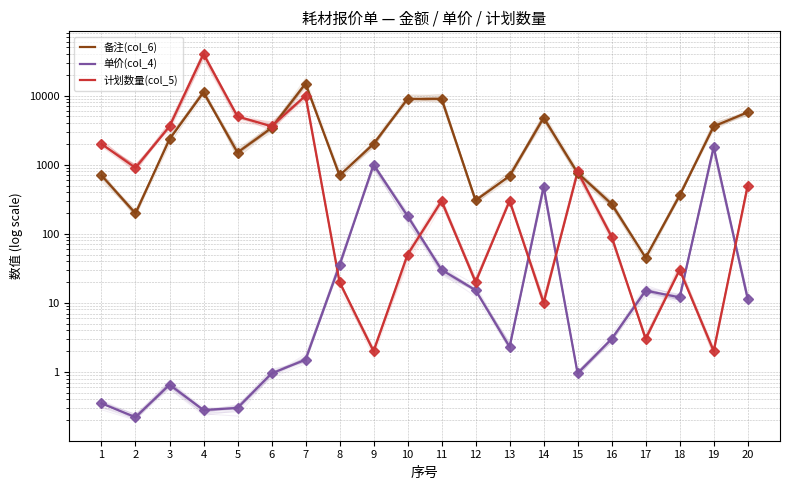

Rank the series at 17 from lowest to highest value.

计划数量(col_5), 单价(col_4), 备注(col_6)